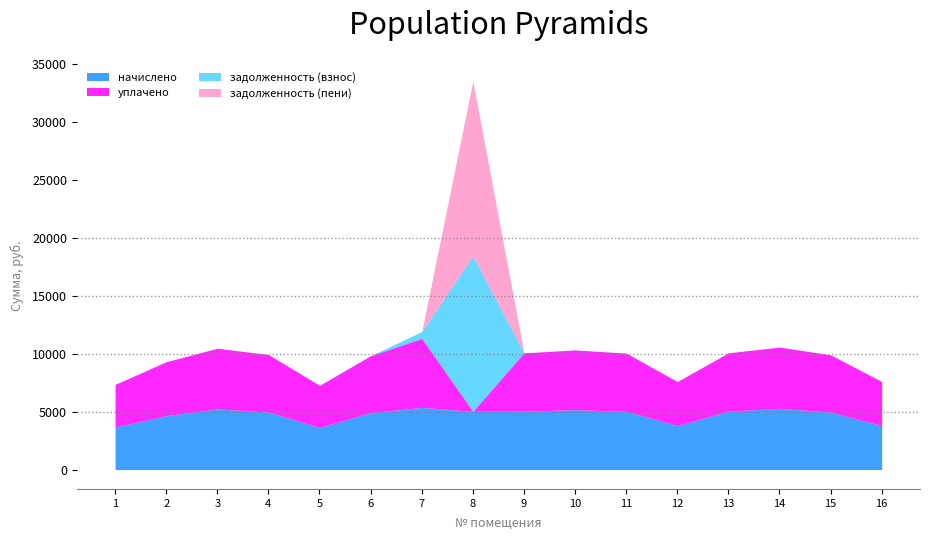

What is the total value across all series at 13?

10085.0